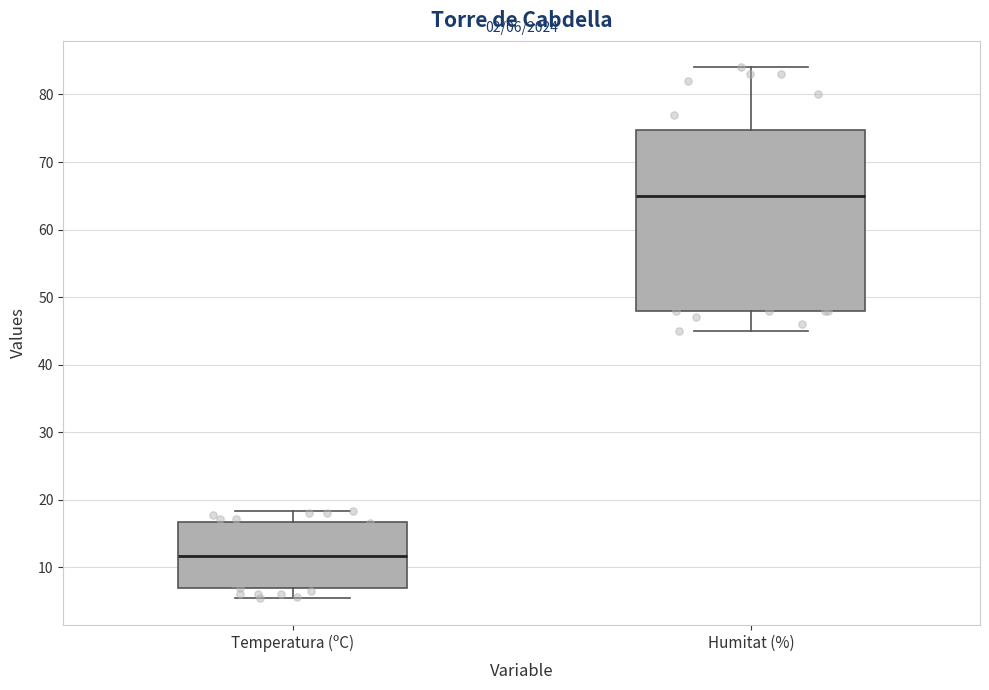

Which box has the highest median line?

Humitat (%)